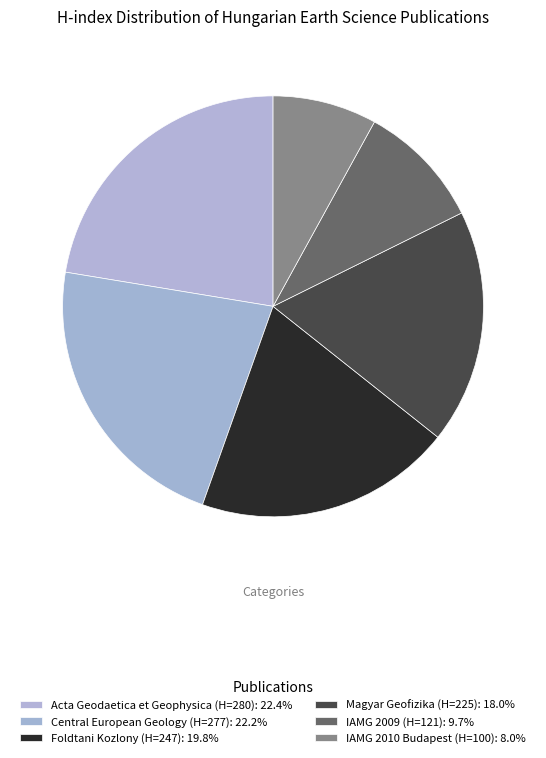

Count the number of slices in the pie.

6